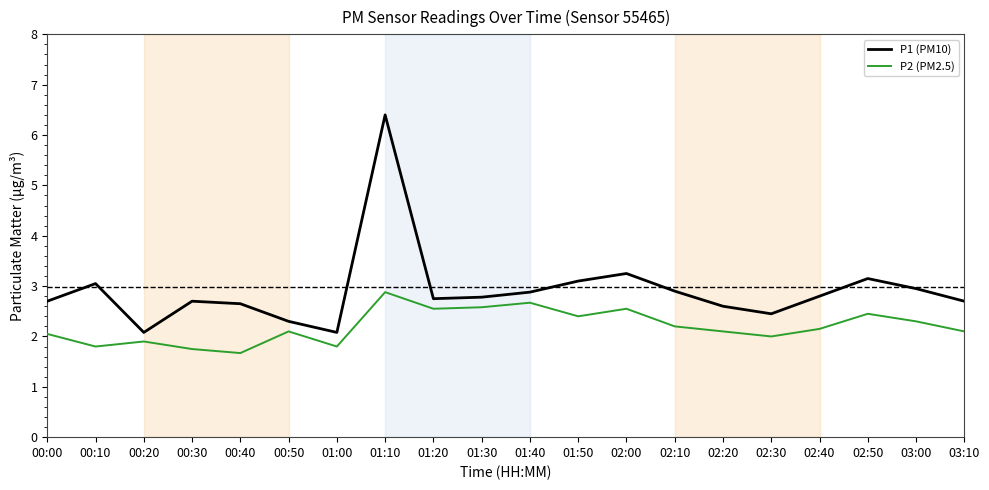

The P1 (PM10) series shows 1.6 at 03:10. True or false?

False